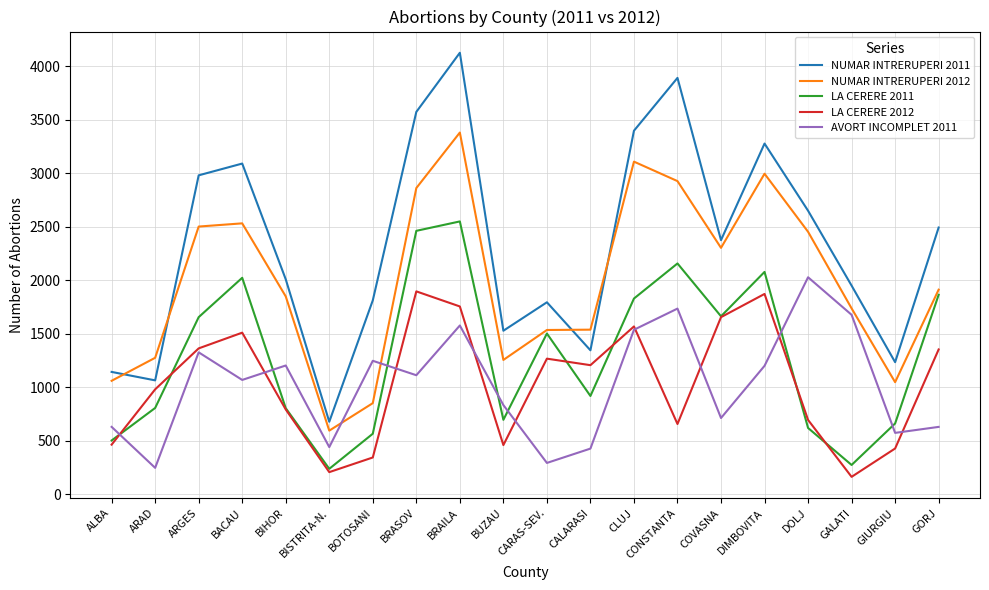

What are all the series names shown in the legend?

NUMAR INTRERUPERI 2011, NUMAR INTRERUPERI 2012, LA CERERE 2011, LA CERERE 2012, AVORT INCOMPLET 2011